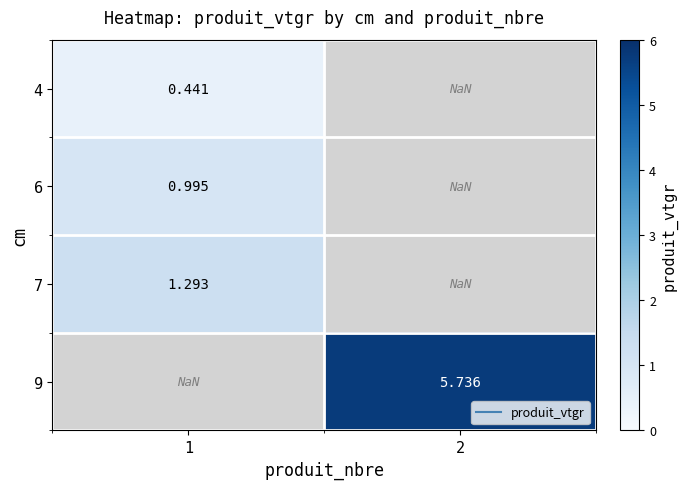

What is the maximum value shown in the chart?

5.7